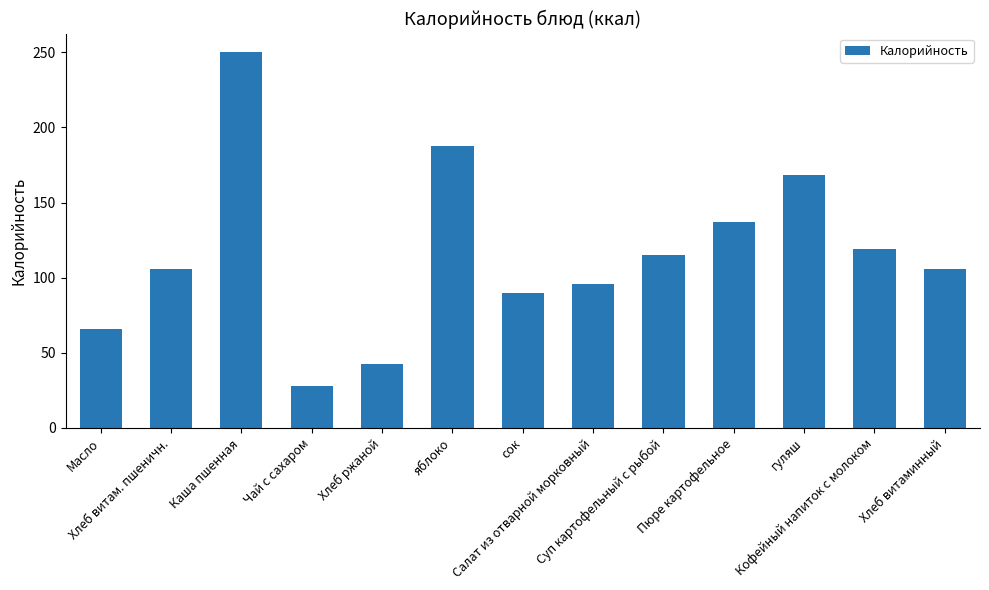

What position from the right is Масло?

13